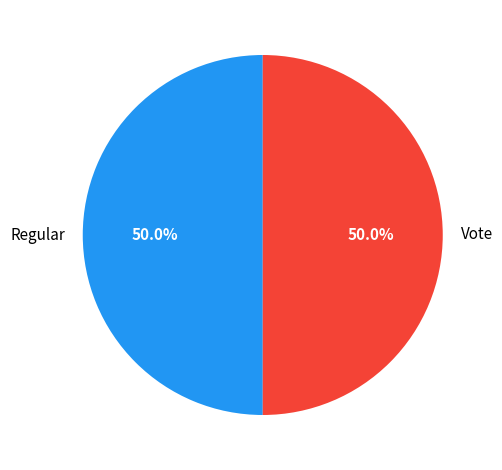

Is it true that Regular is 50% of the pie?

True